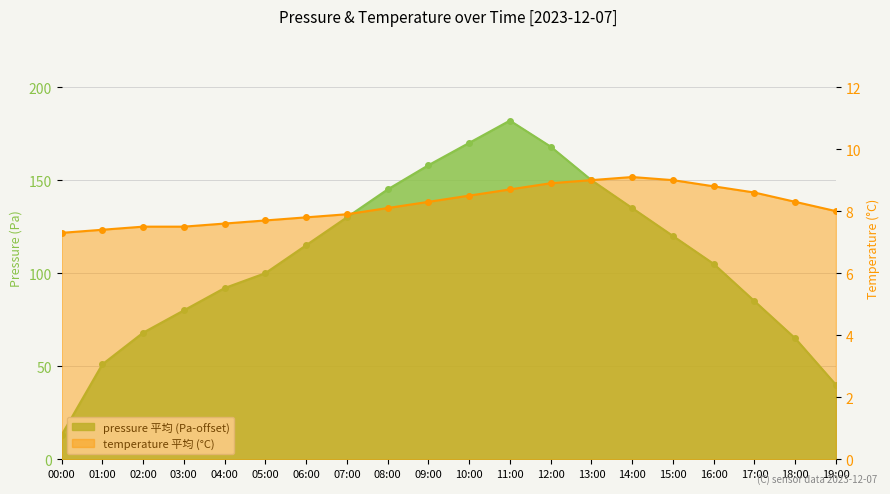

At which label does temperature first exceed 8?

08:00